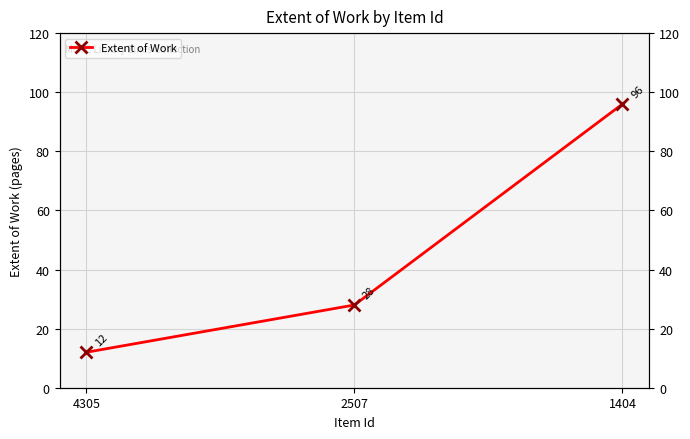

How many data points are above 28?

1